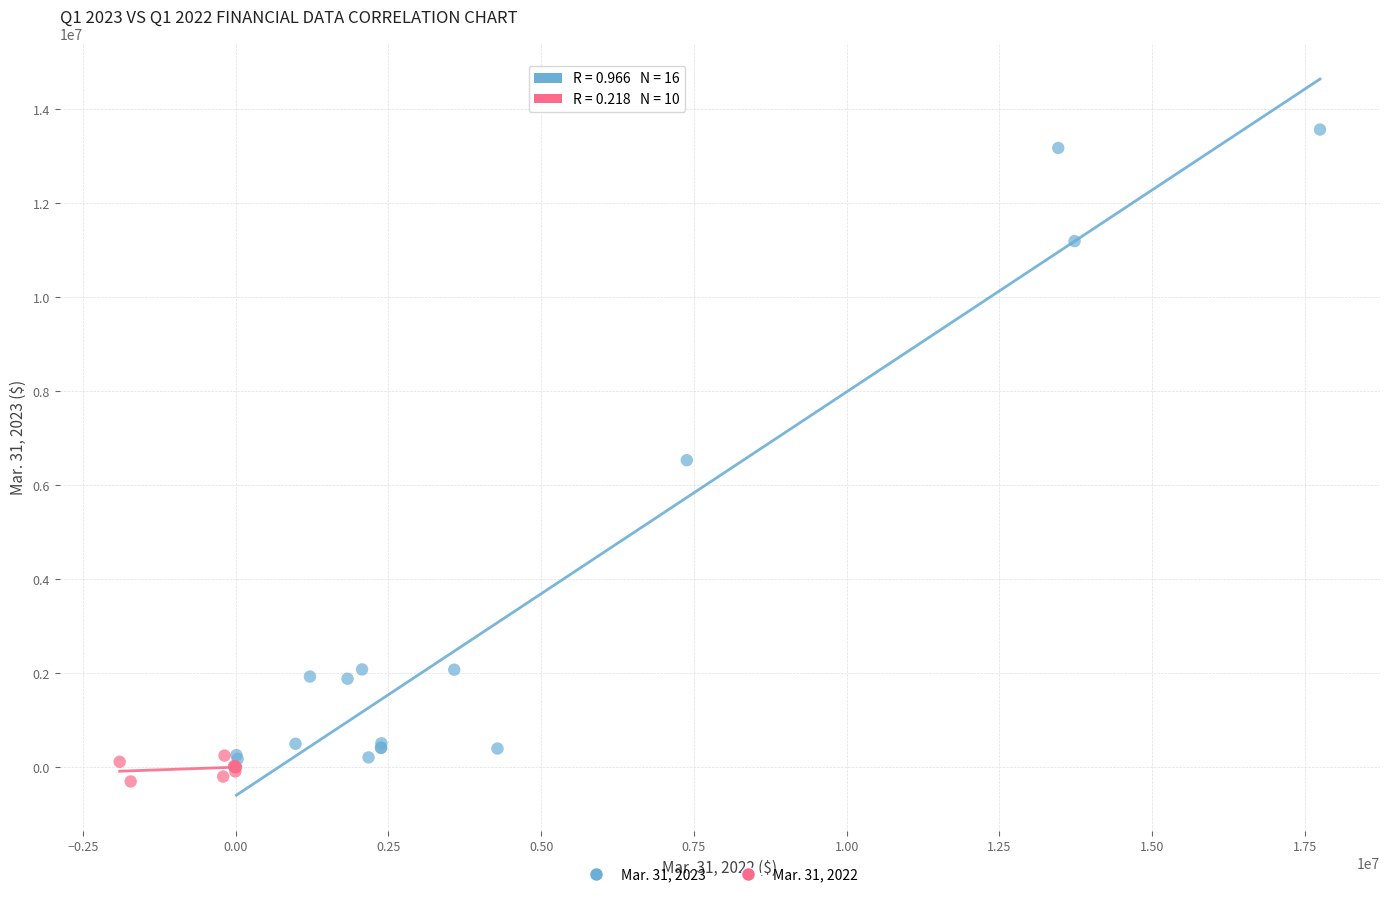

Which series contains the lowest Y value?

Mar. 31, 2022